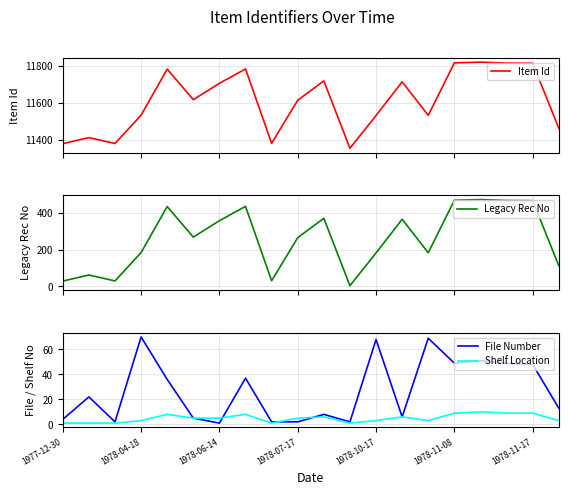

What is the minimum value for Item Id?

11354